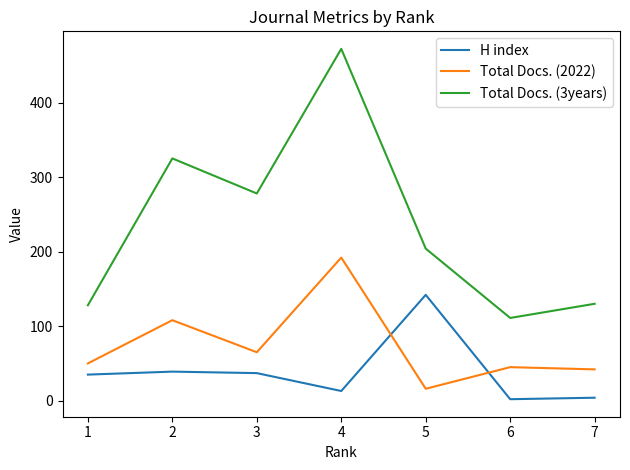

What is the approximate value of Total Docs. (3years) at 6?

111